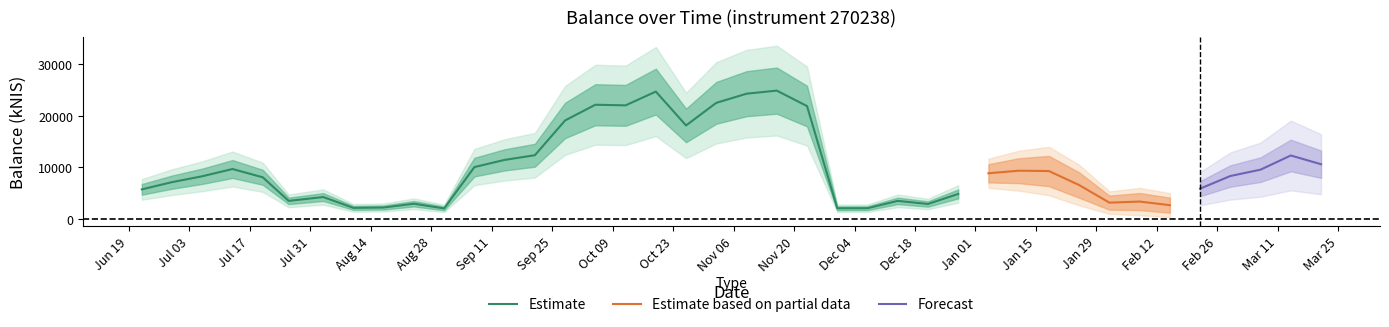

What is the label of the 21st point from the left?

2023-11-09